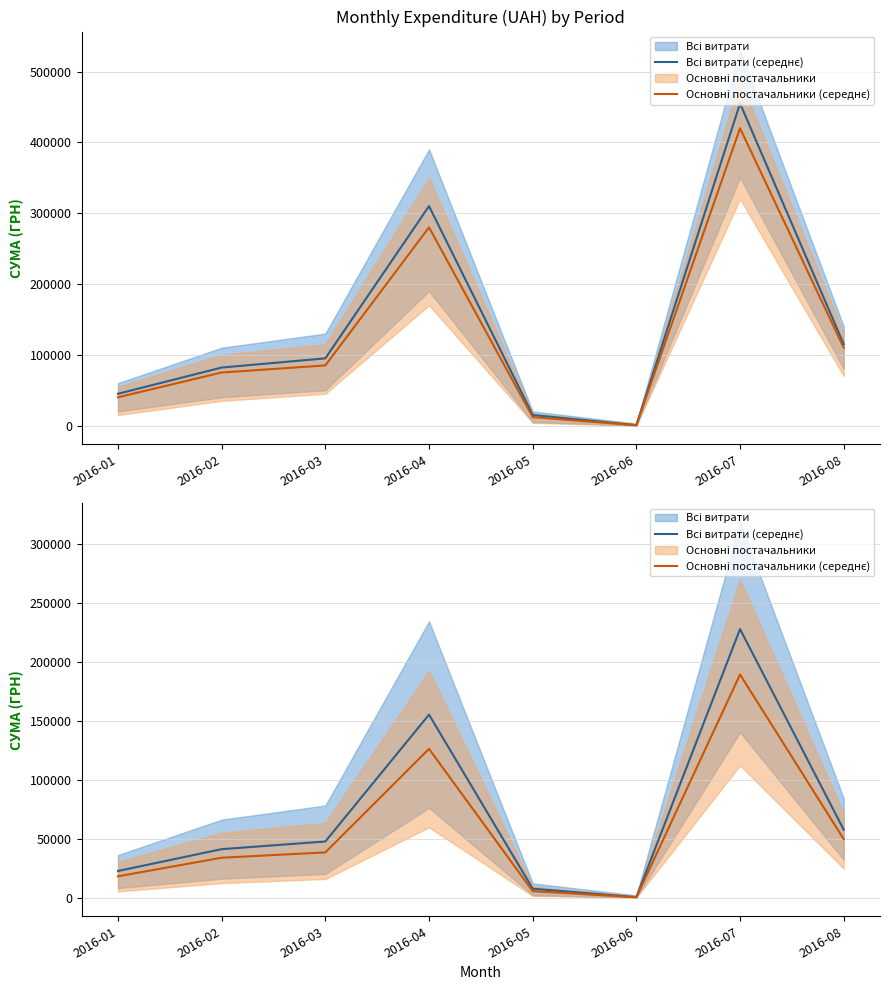

At which category is the sum across all series the highest?

2016-07